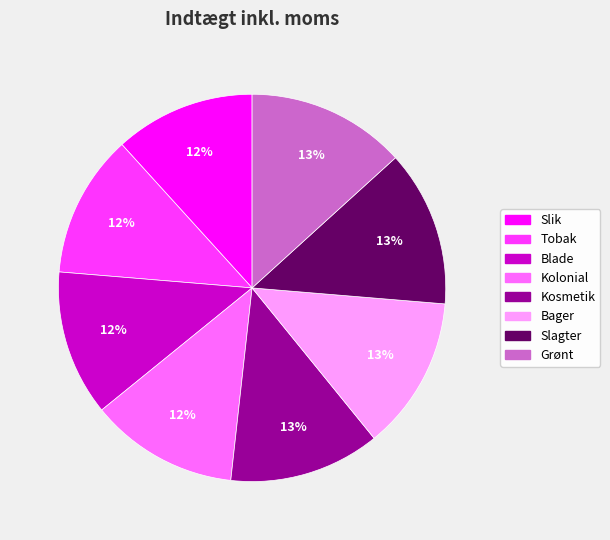

Does Kolonial represent more than half of the total?

No